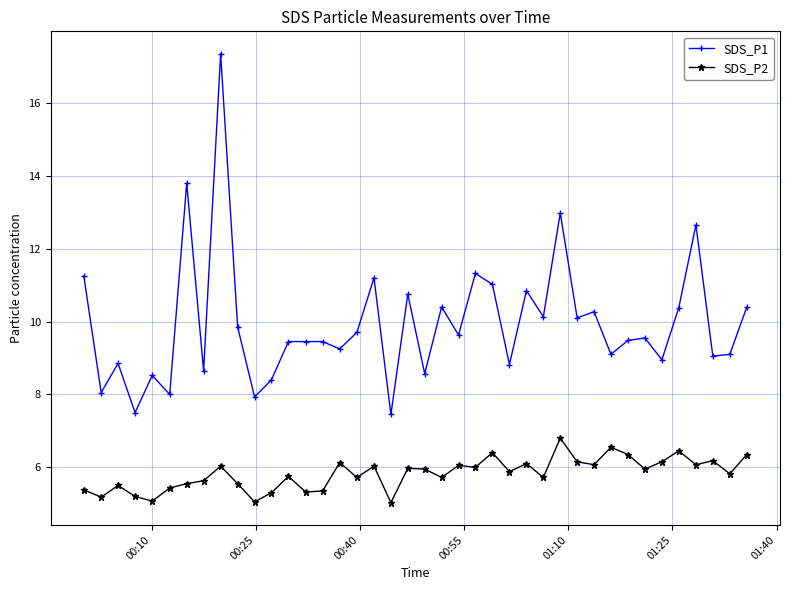

True or false: SDS_P1 and SDS_P2 cross at least once.

False